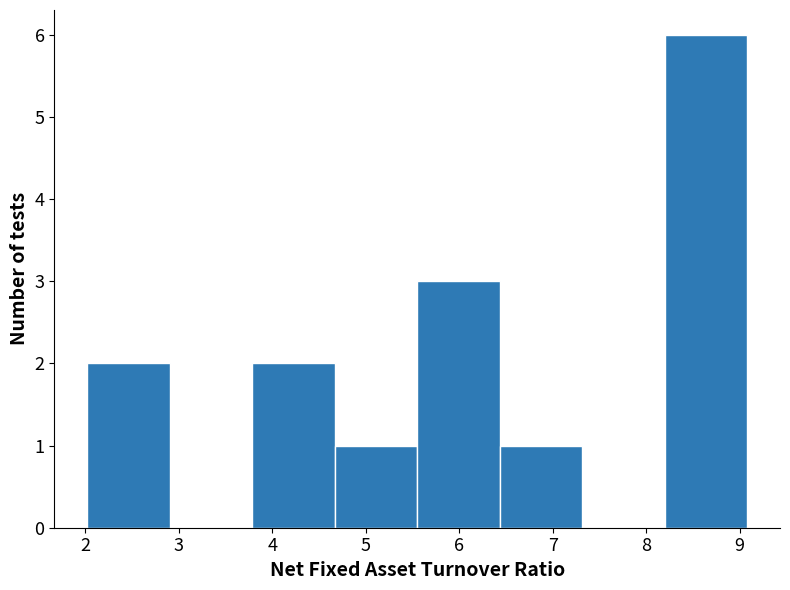

What is the height of the bar covering 3.8 to 4.7 on the x-axis? Neither the bar edges nor the heights are printed on the chart, so give them approximately, as read against the axes.

2